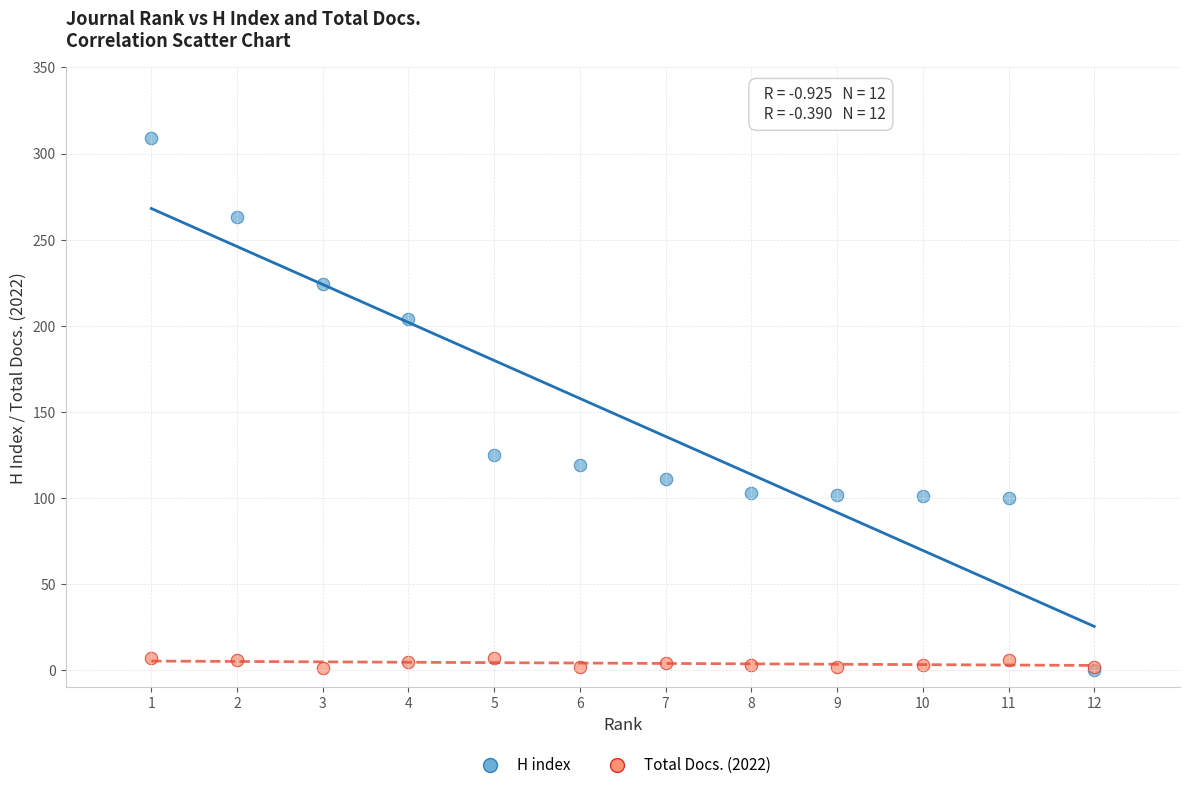

Across all series, what Y value is closest to 154?

125